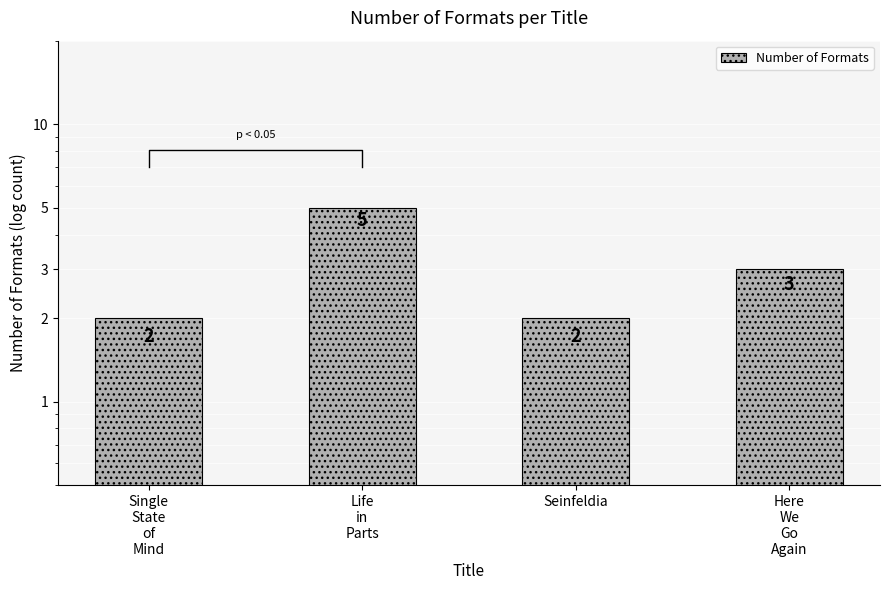

At which category does the chart reach its minimum across all series?

Single
State
of
Mind